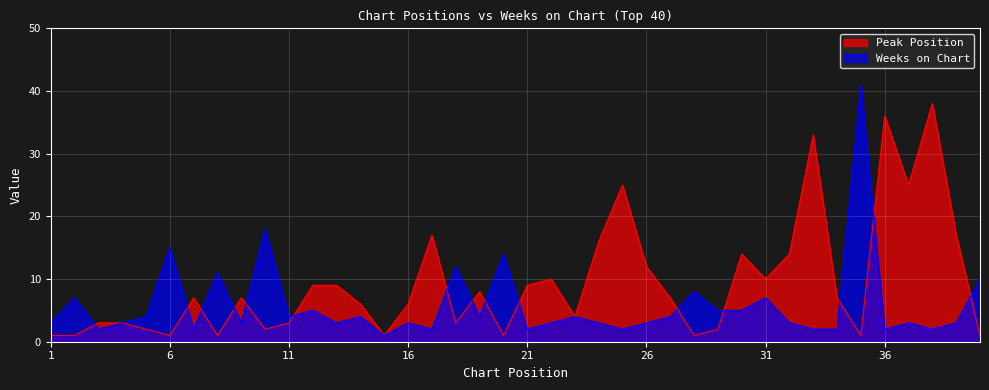

What is the minimum value shown in the chart?

1